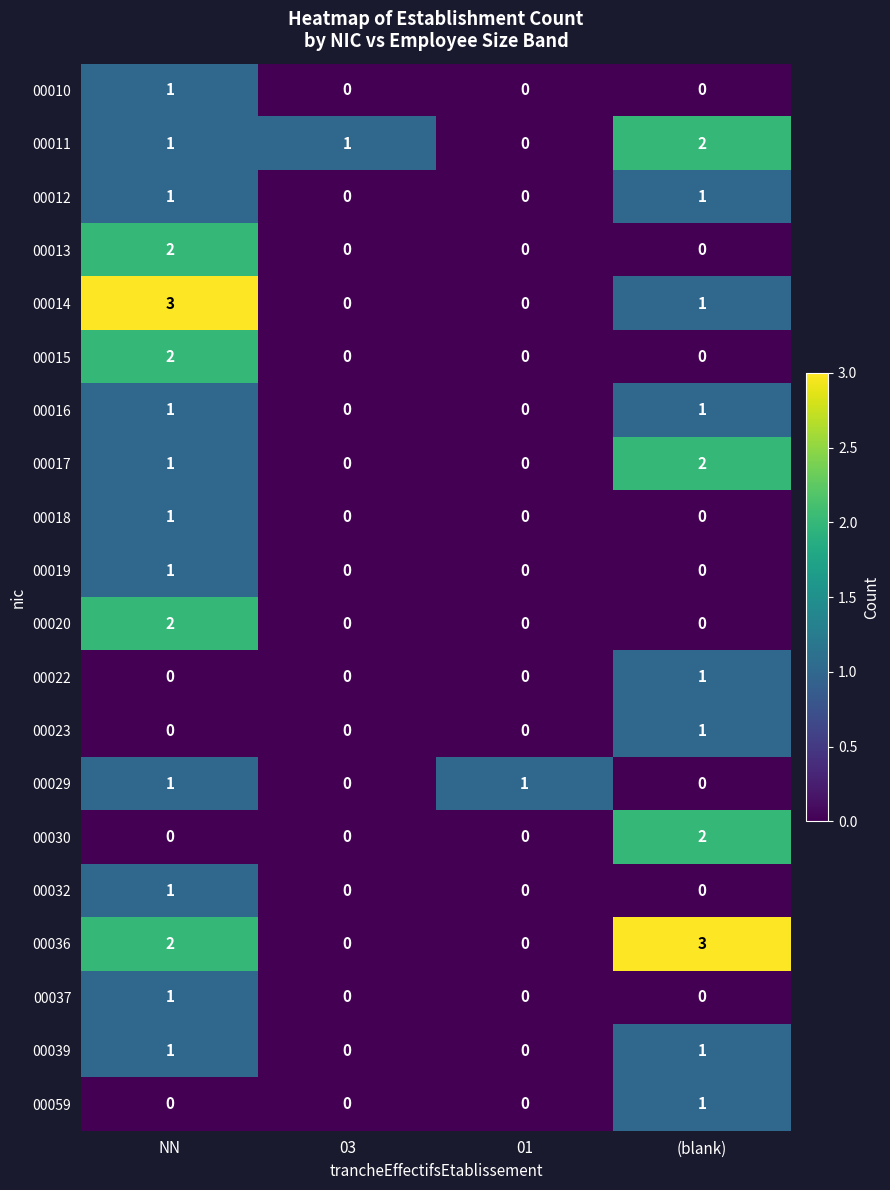

What is the sum of all 00017 values?

3